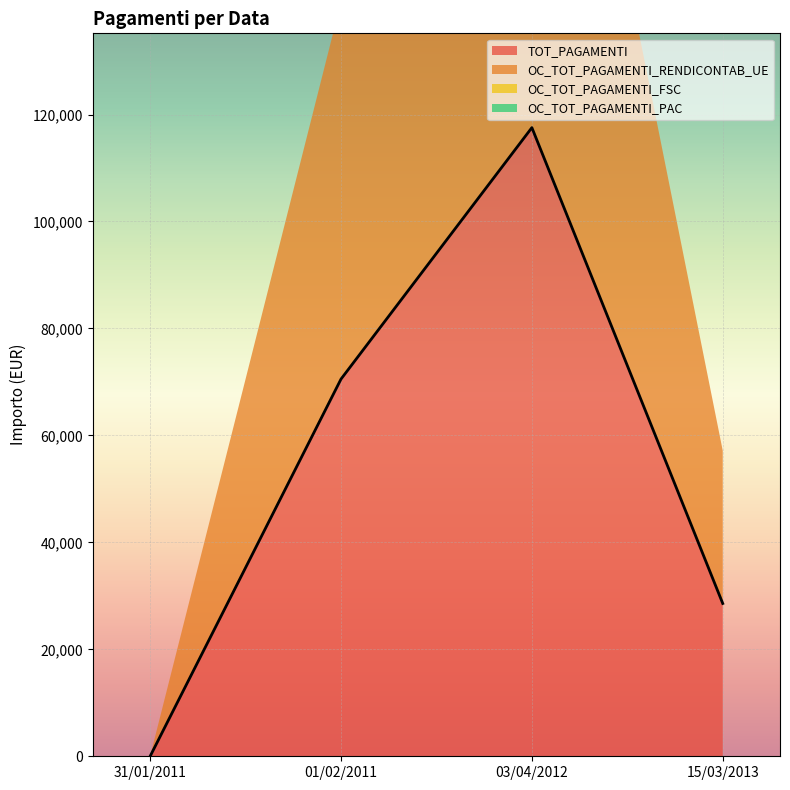

True or false: OC_TOT_PAGAMENTI_RENDICONTAB_UE has a value of 0.0 at 31/01/2011.

True